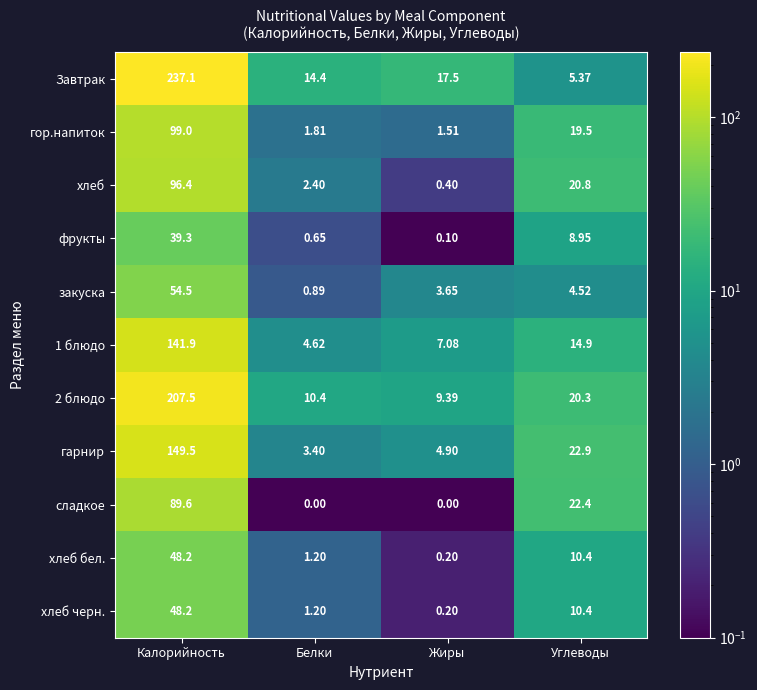

How many series are shown in this chart?

11